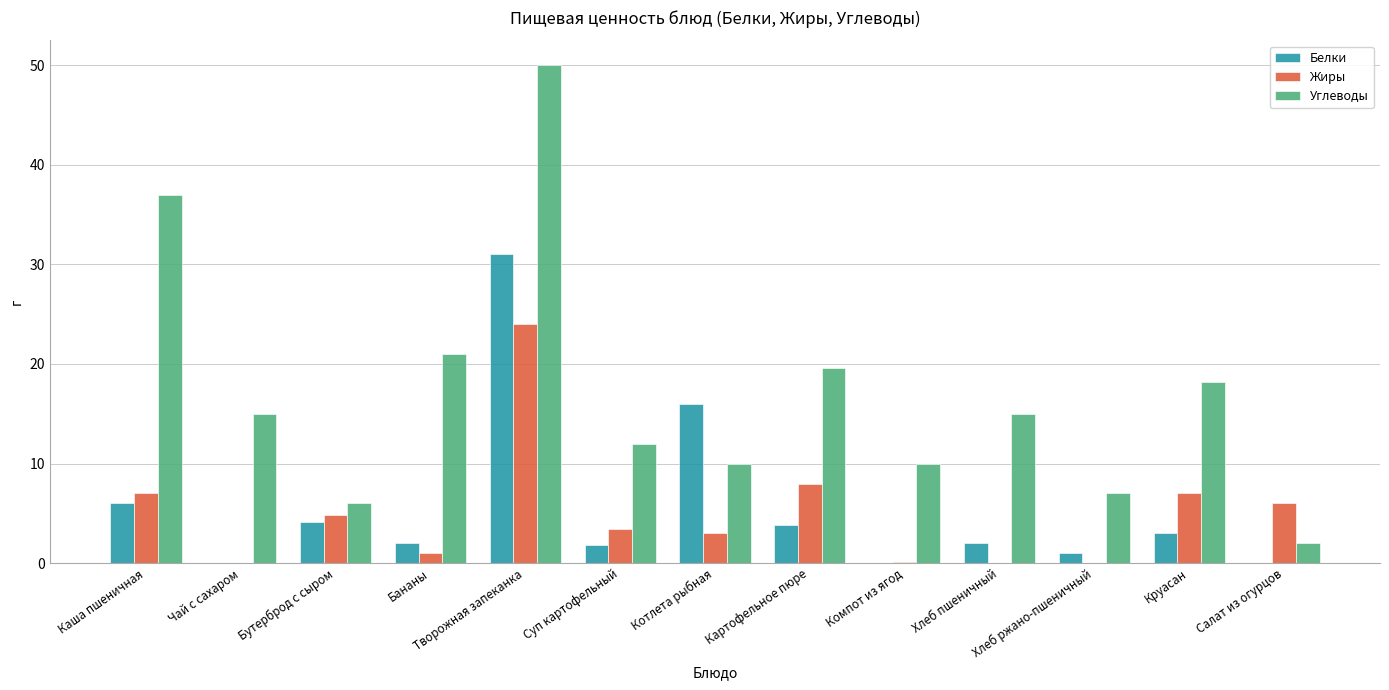

Are the bars horizontal?

No